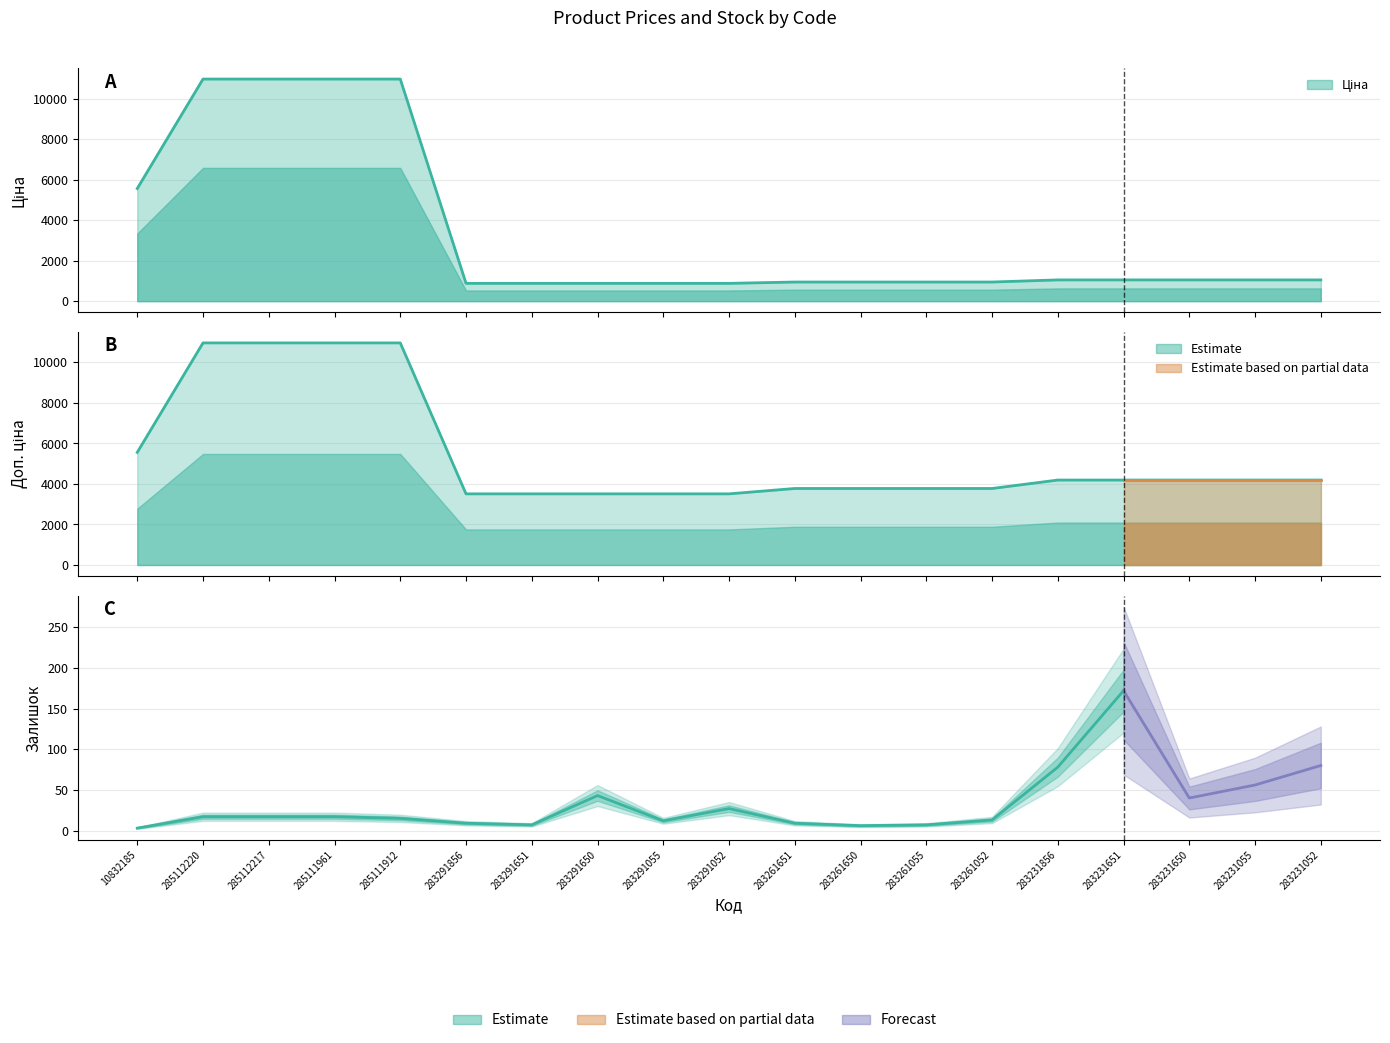

True or false: Ціна and Доп. ціна cross at least once.

False